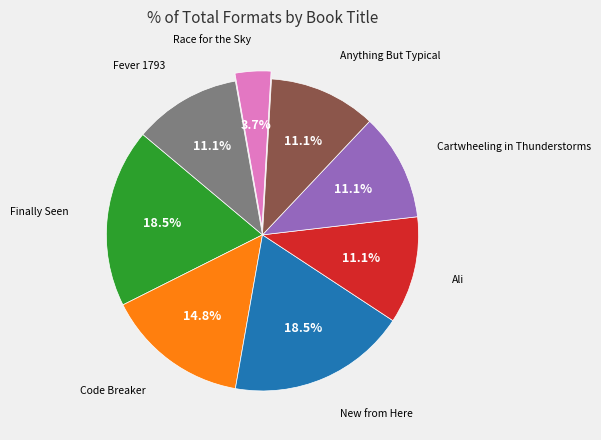

Does any single category account for the majority?

No